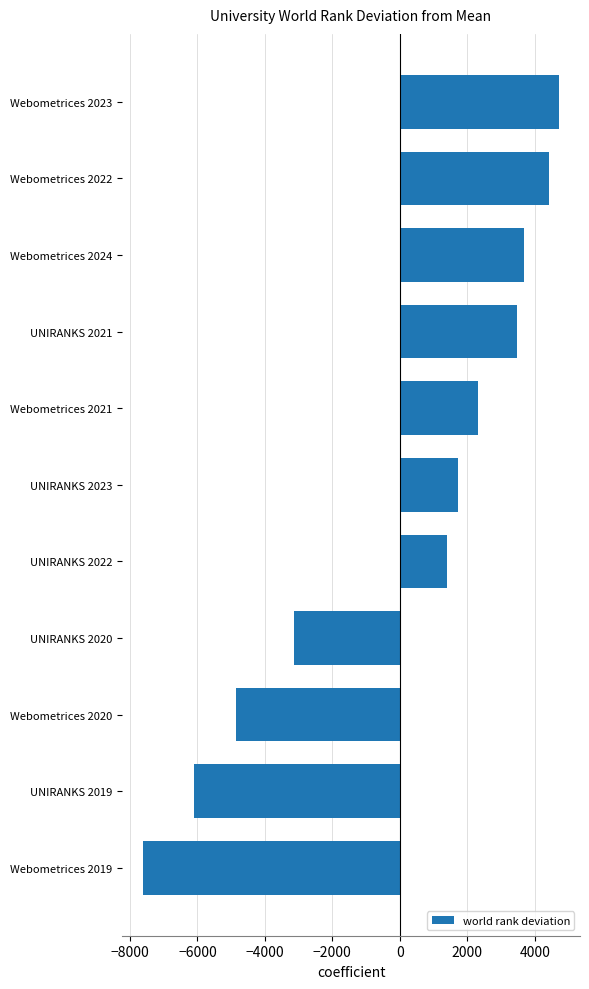

At which category does the chart reach its peak across all series?

Webometrices 2023